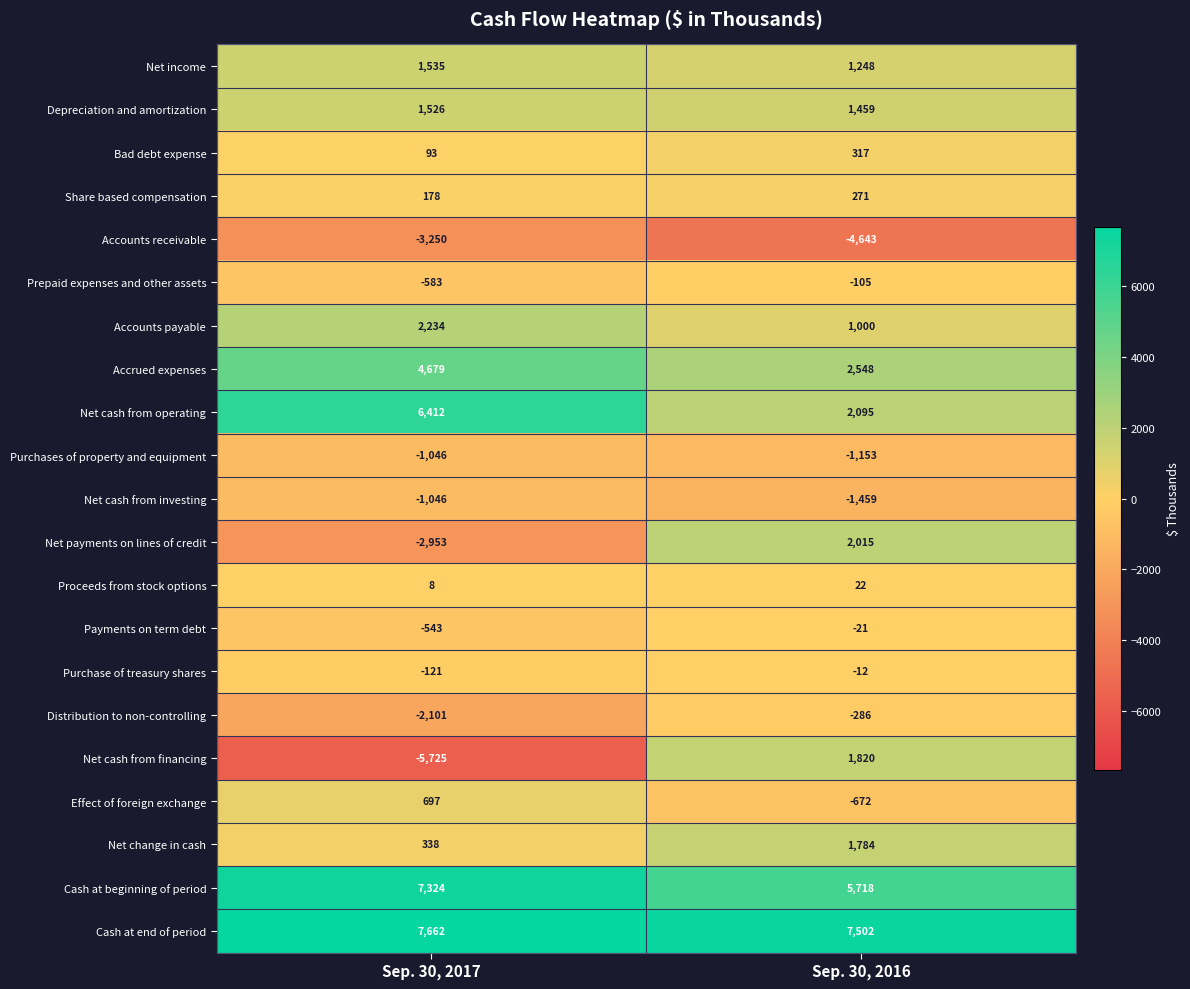

Where is Net cash from investing nearest to the value -1252?

Sep. 30, 2017